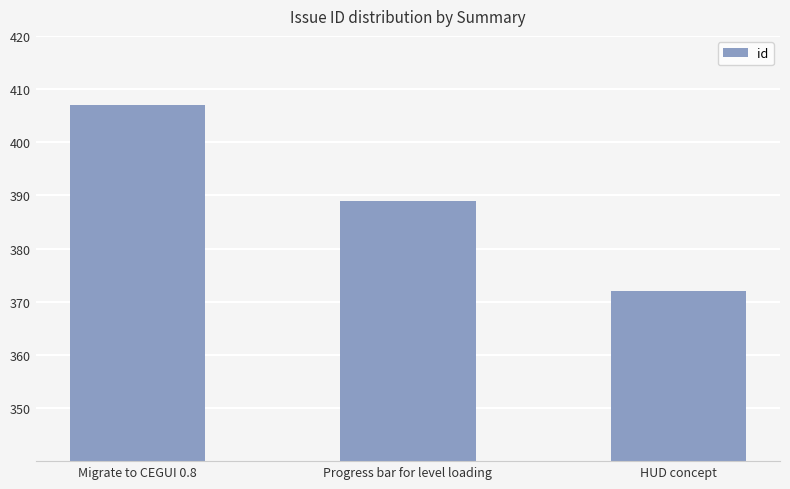

What is the label of the 2nd bar from the left?

Progress bar for level loading